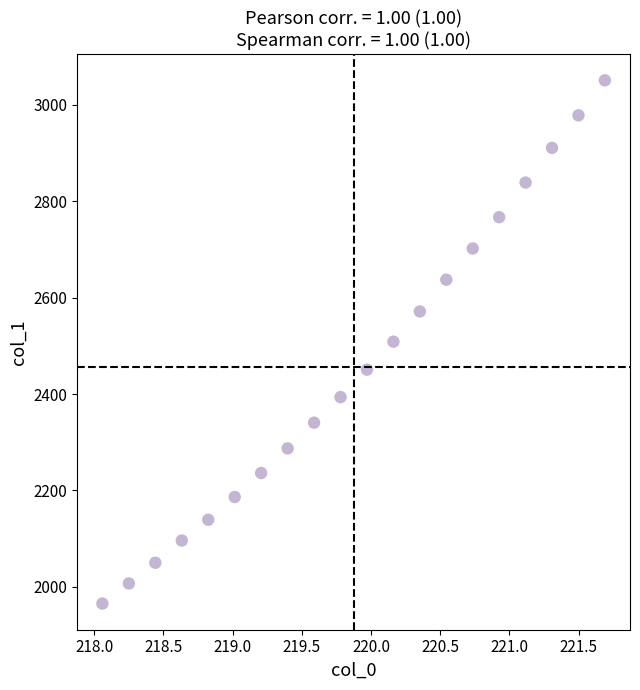

What is the range of X values (max minus min)?

3.6